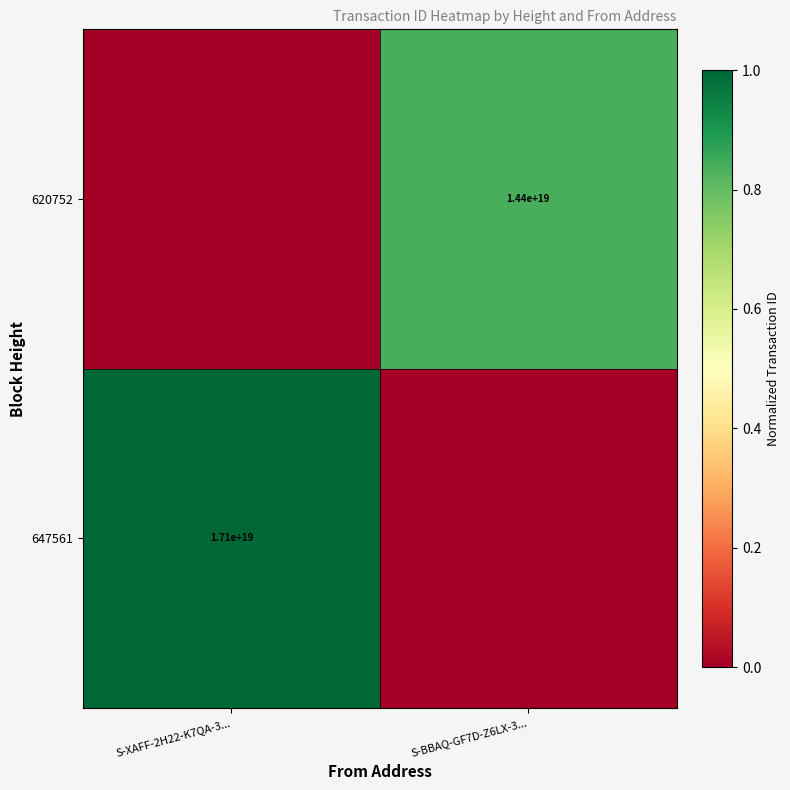

Is it true that 647561 equals 9555900113351864320 at S-XAFF-2H22-K7QA-3...?

False